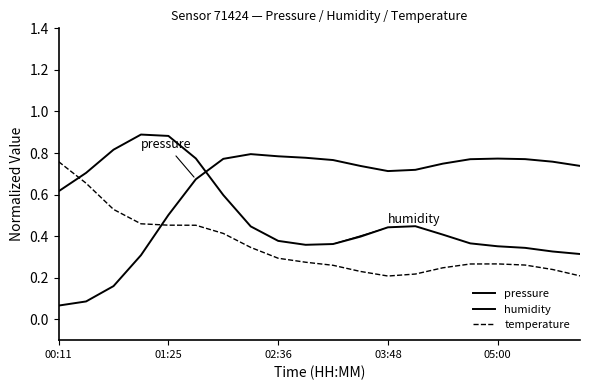

Count the number of data series in this chart.

3